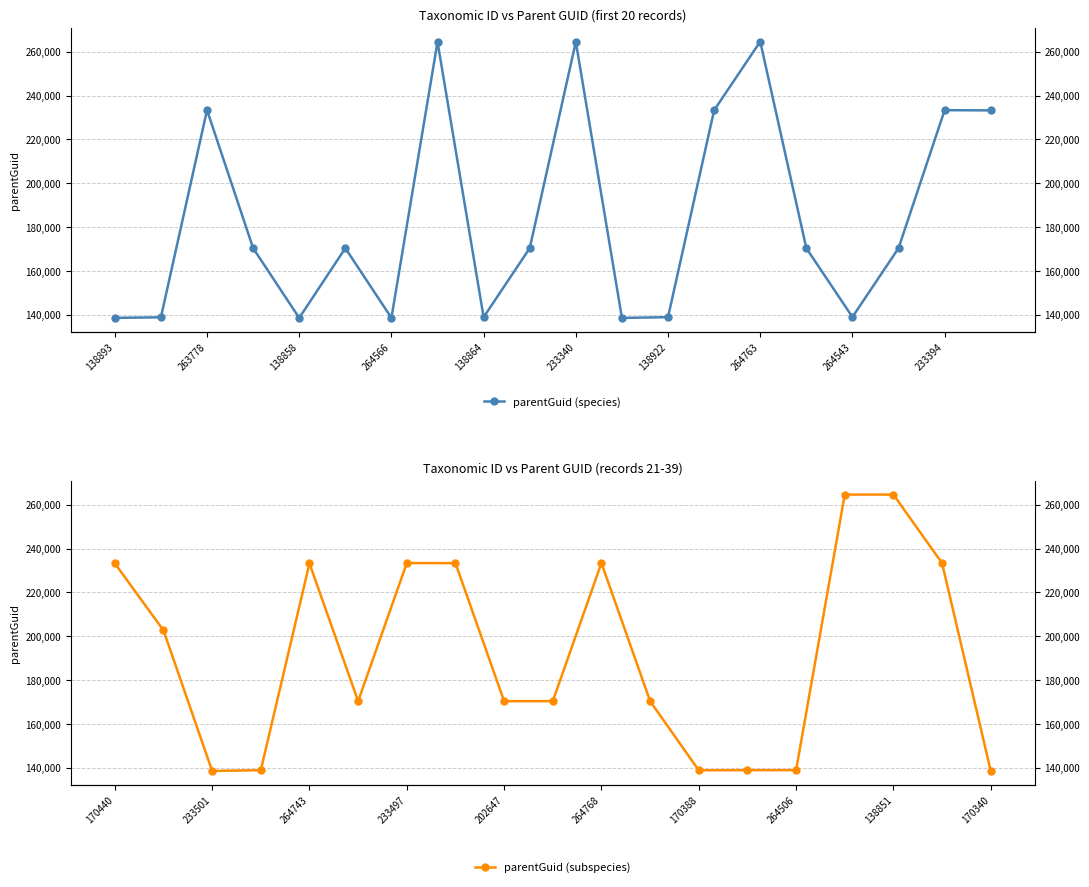

What is the sum of the values at 233394 and 138893?

371911